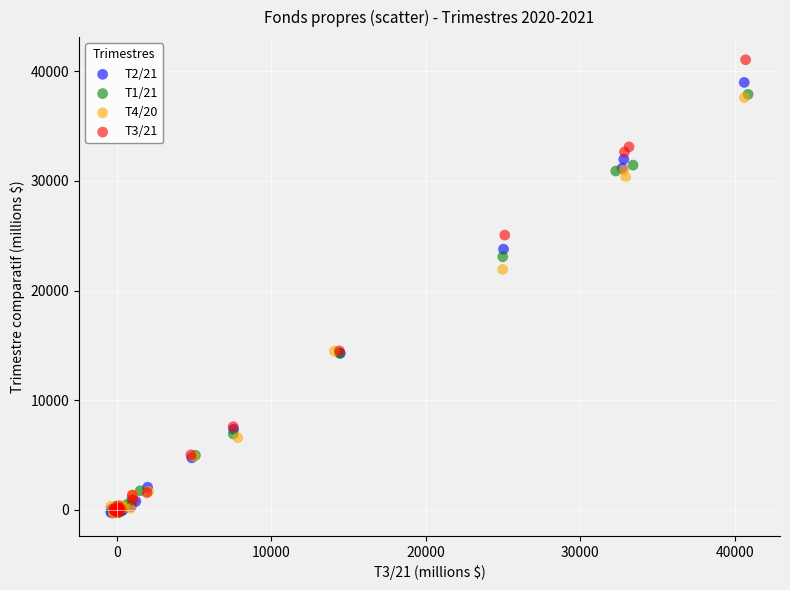

Which series contains the highest Y value?

T3/21